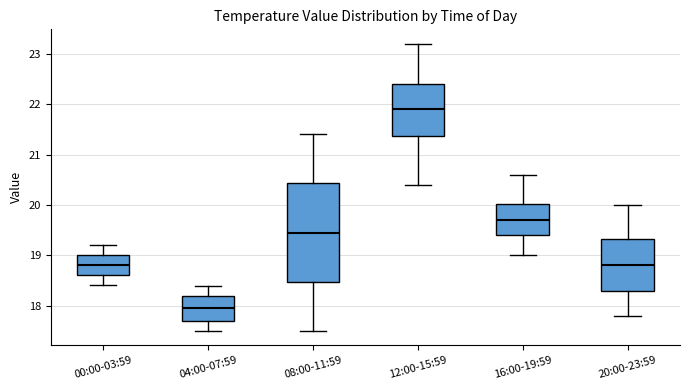

Comparing the boxes themselves (not the whiskers), which one is the tallest?

08:00-11:59